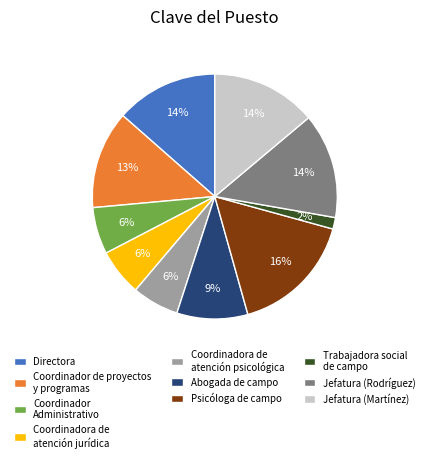

Does any single category account for the majority?

No